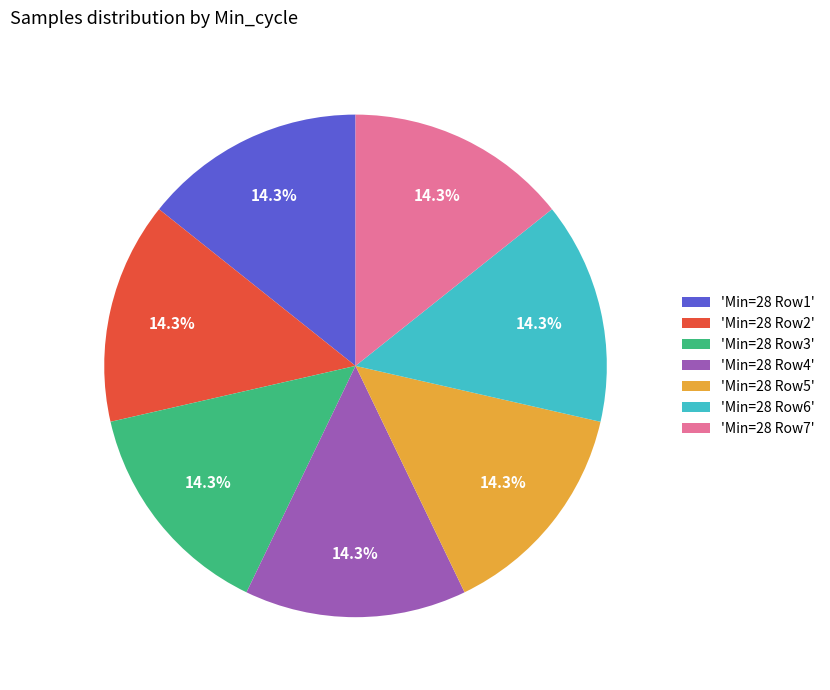

How many segments does this pie chart have?

7